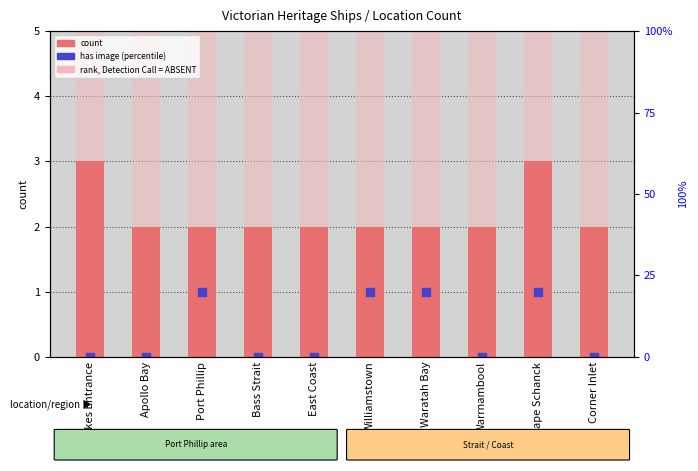

At how many categories does at least one series exceed 0?

10